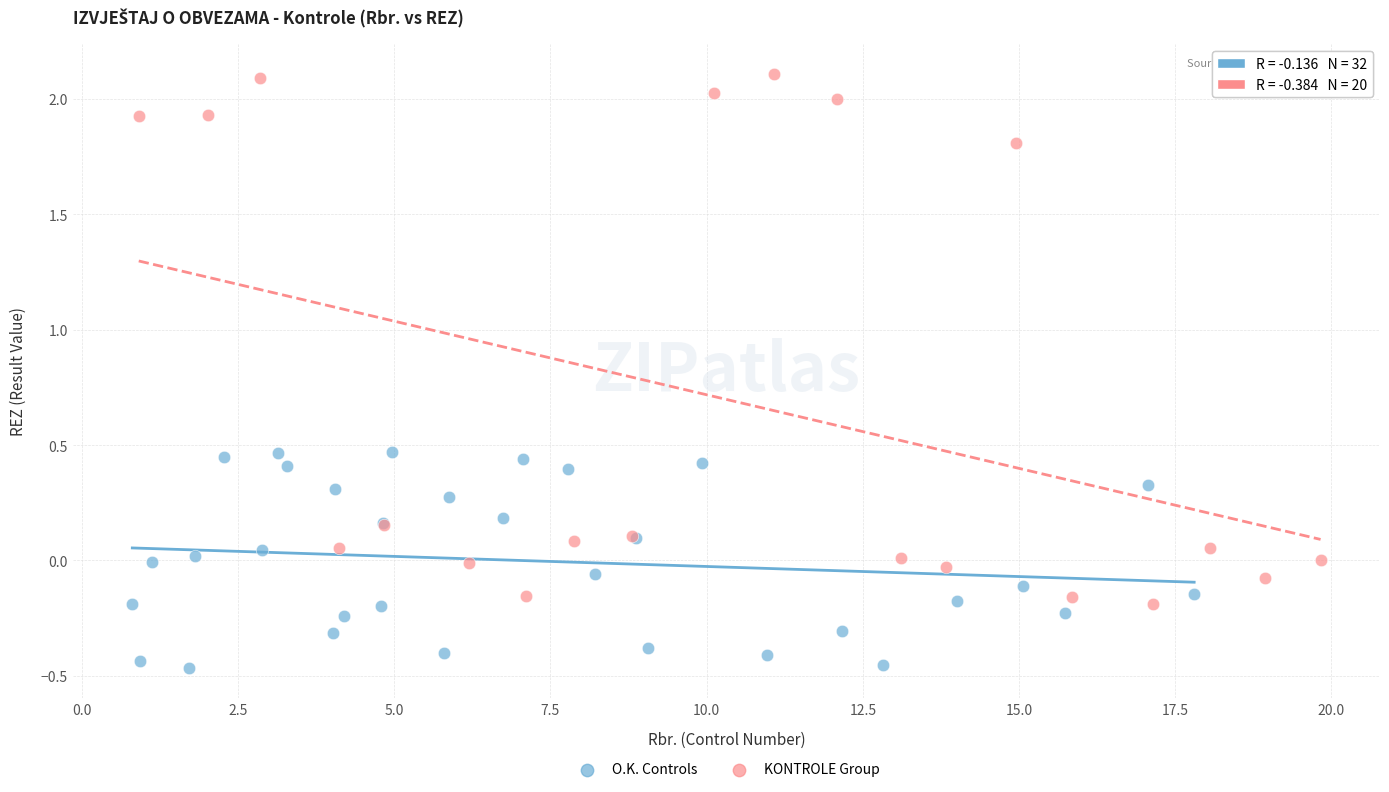

Which series reaches the maximum Y coordinate?

KONTROLE Group